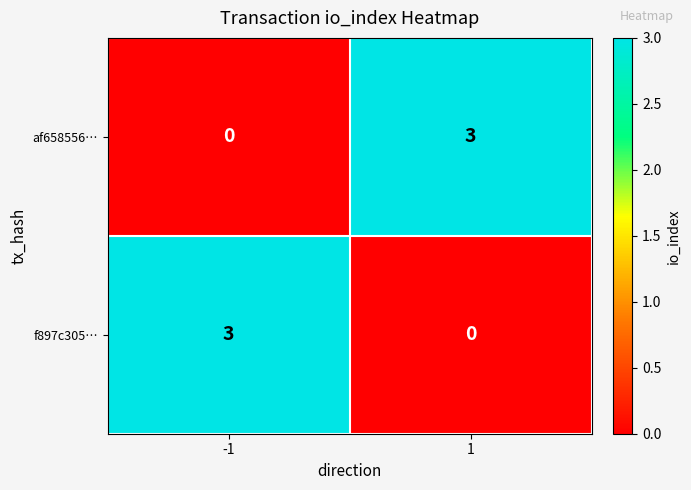

At how many categories does at least one series exceed 2?

2